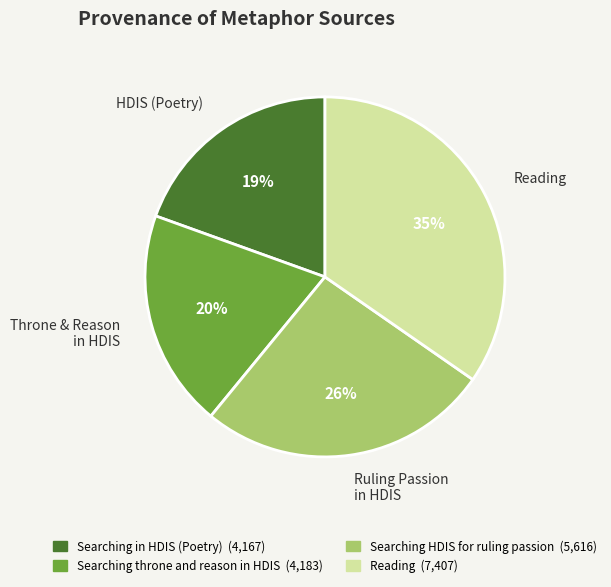

Between Ruling Passion in HDIS and HDIS (Poetry), which is larger?

Ruling Passion in HDIS